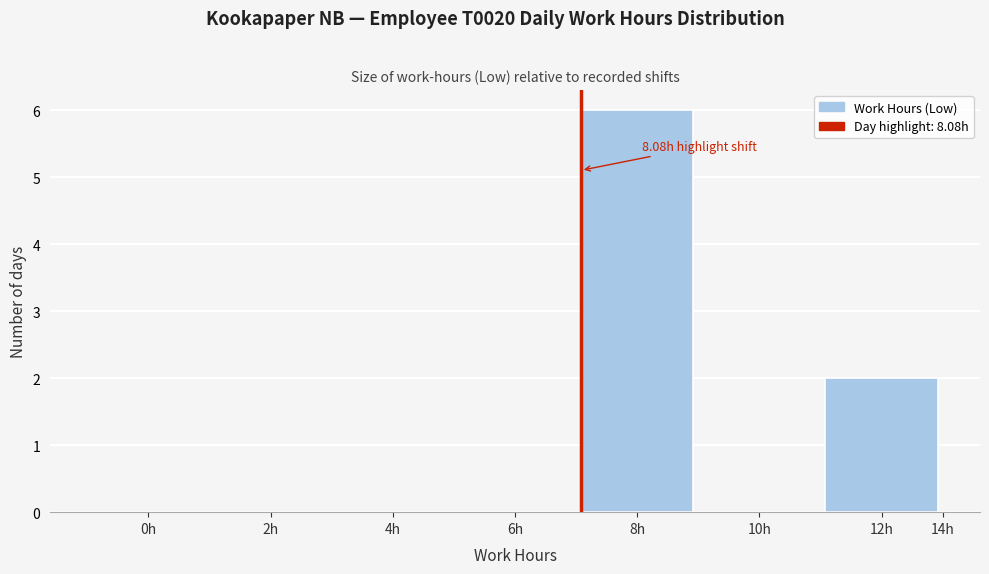

Reading right to left, what are all the values shown in this chart?

12h=2	10h=0	8h=6	6h=0	4h=0	2h=0	0h=0